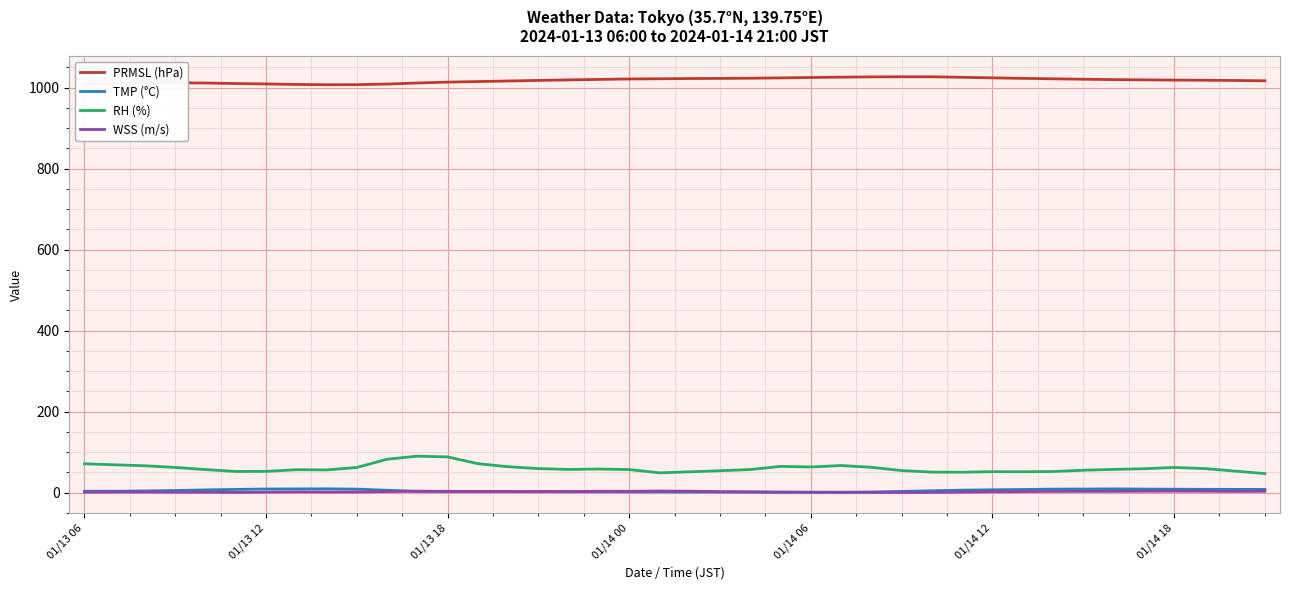

True or false: RH (%) and TMP (°C) intersect in this chart.

False